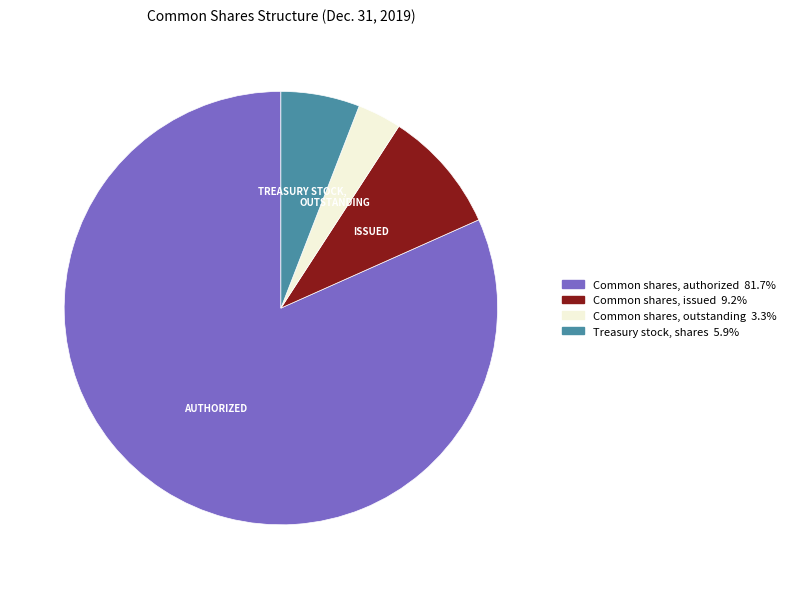

Is there any slice that represents more than half of the pie?

Yes